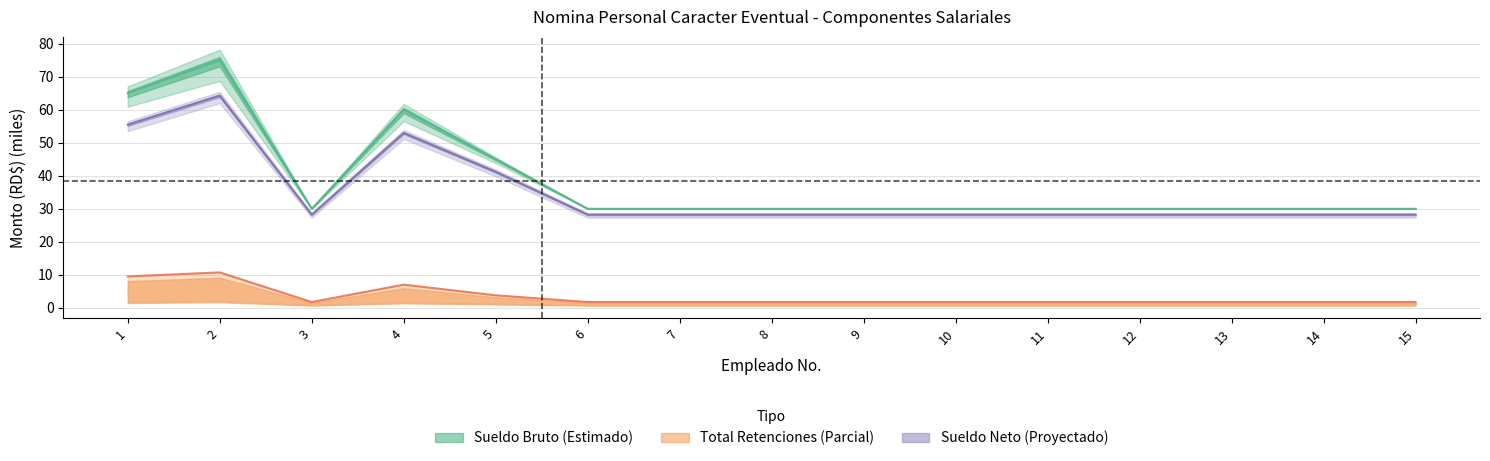

Reading left to right, transcribe all the data shown in this chart.

Sueldo bruto en RD$: 65.0	75.0	30.0	60.0	45.0	30.0	30.0	30.0	30.0	30.0	30.0	30.0	30.0	30.0	30.0
Fondo de Pension Empleado: 55.5	64.3	28.2	53.0	41.2	28.2	28.2	28.2	28.2	28.2	28.2	28.2	28.2	28.2	28.2
Total Retenciones: 9.5	10.7	1.8	7.0	3.8	1.8	1.8	1.8	1.8	1.8	1.8	1.8	1.8	1.8	1.8